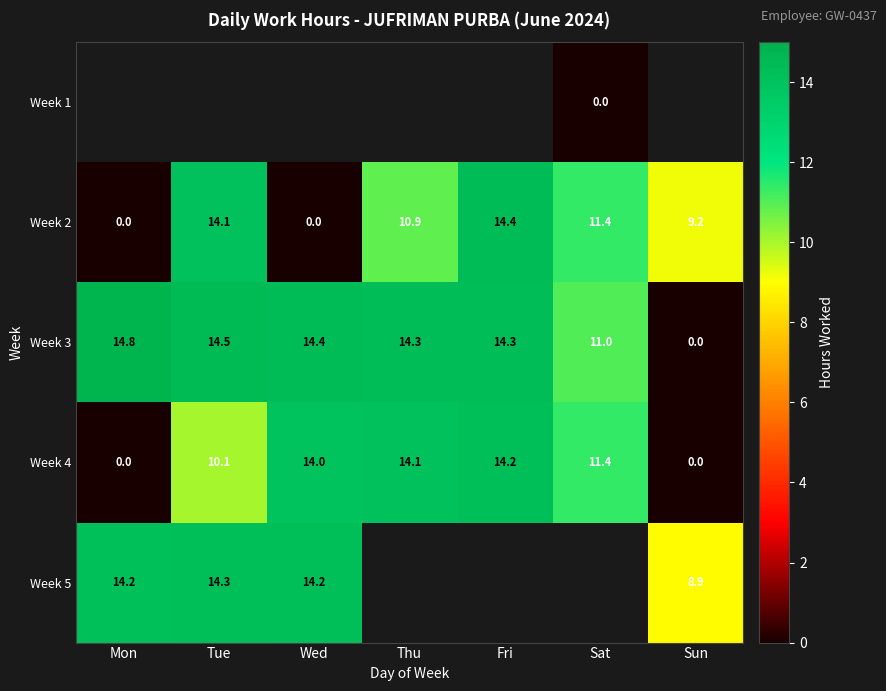

What is the average value of the Week 2 series?

8.6